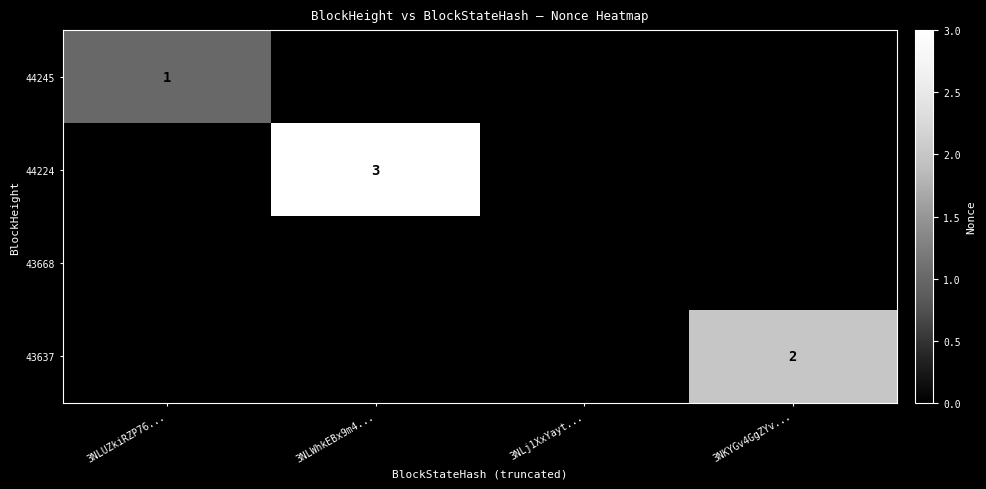

Rank the series at 3NLWhkEBx9m4... from lowest to highest value.

44245, 43668, 43637, 44224